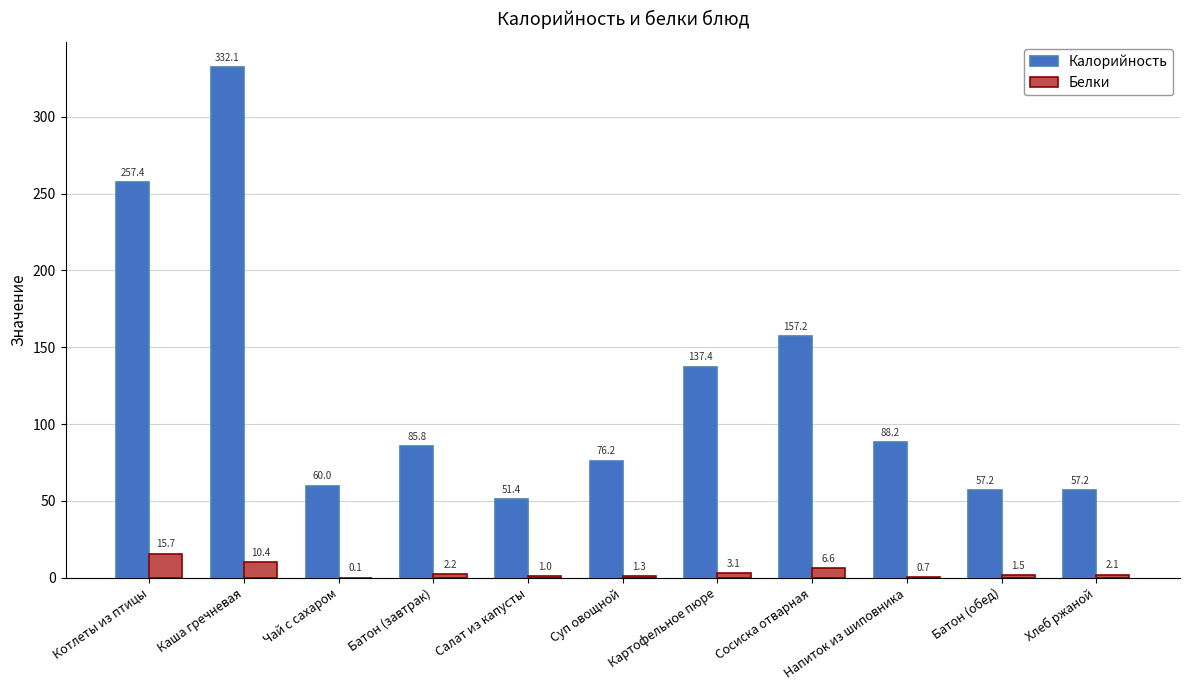

Which series changed the most between Каша гречневая and Картофельное пюре?

Калорийность